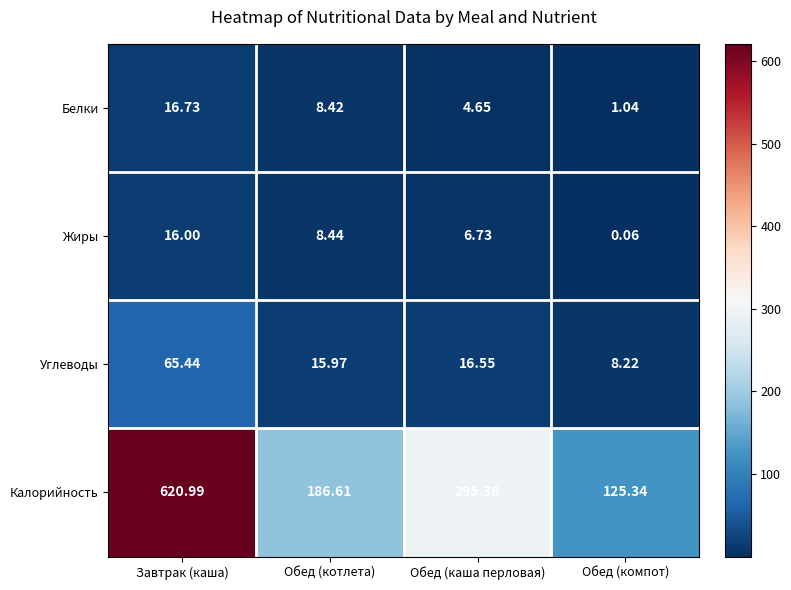

At Обед (компот), list the series in order from largest to smallest.

Калорийность, Углеводы, Белки, Жиры